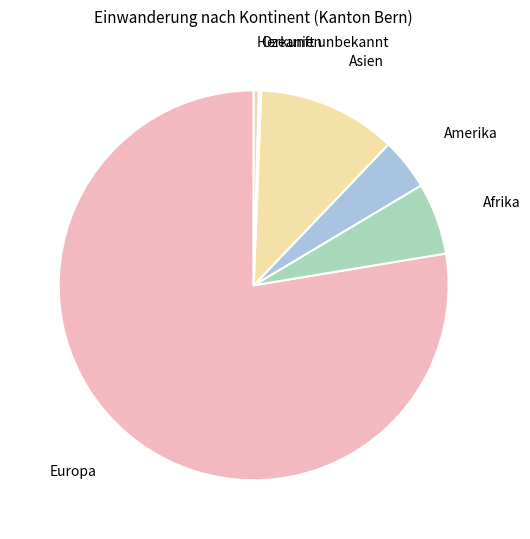

Which category has the biggest portion of the pie?

Europa